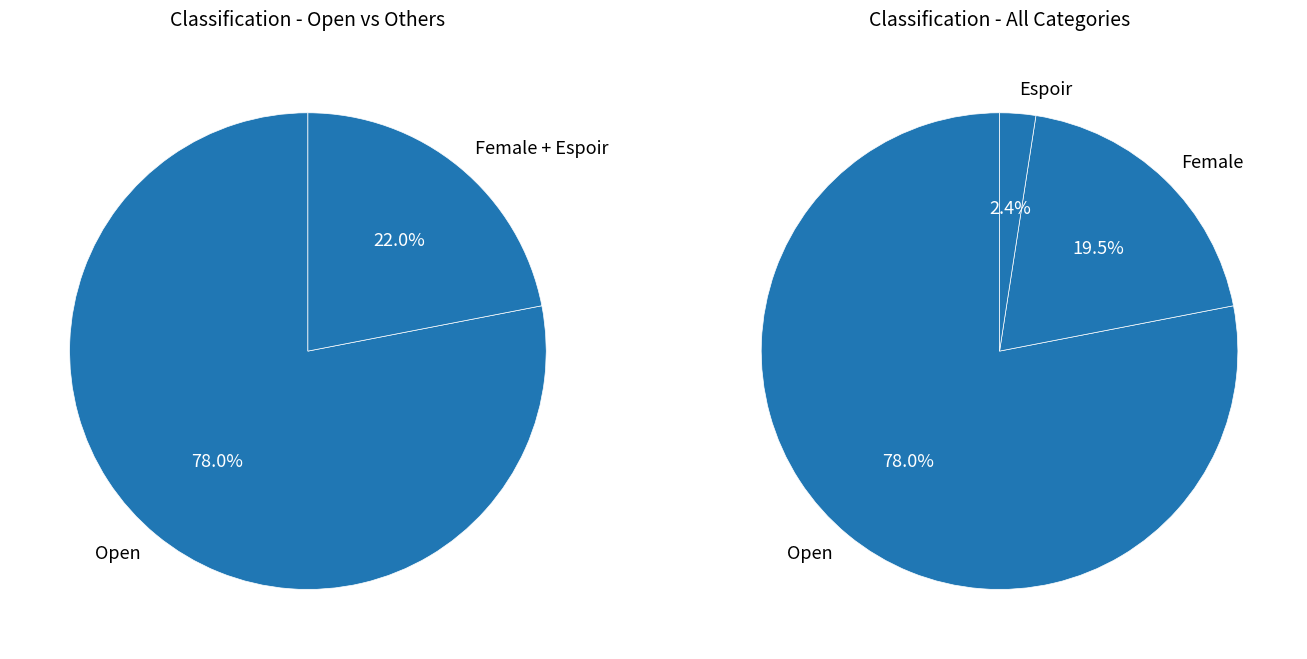

Does Open account for over 50% of the chart?

Yes